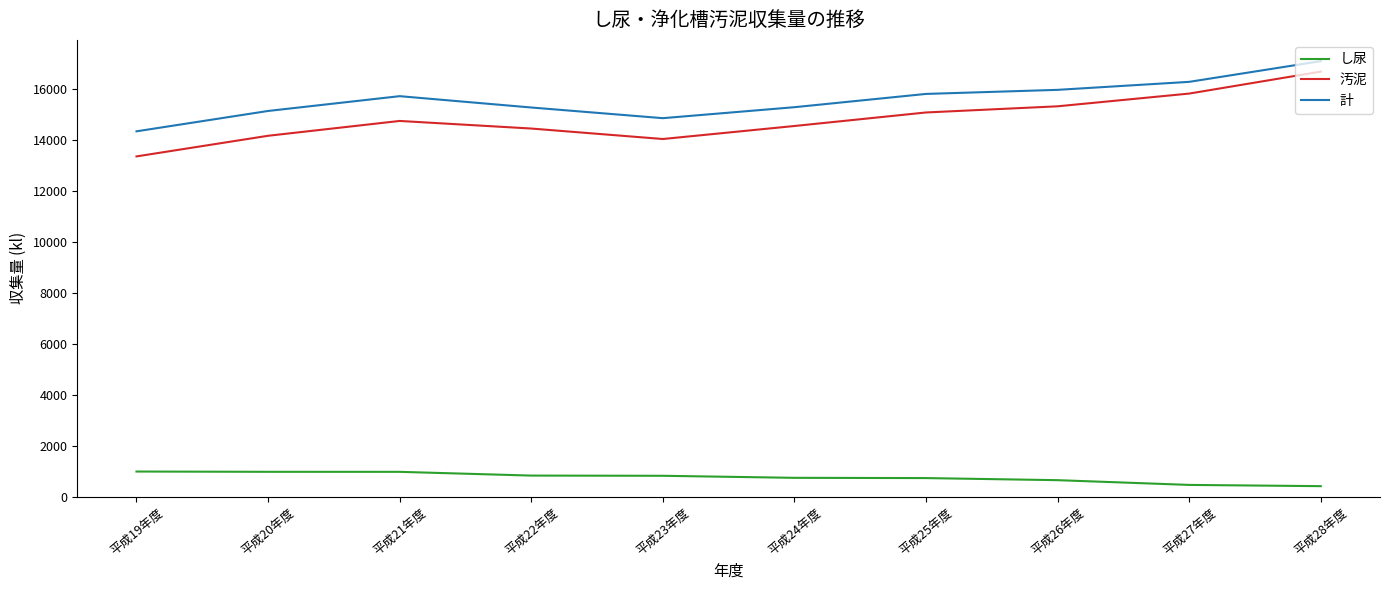

In 汚泥, how many points are higher than both neighbors (excluding endpoints)?

1